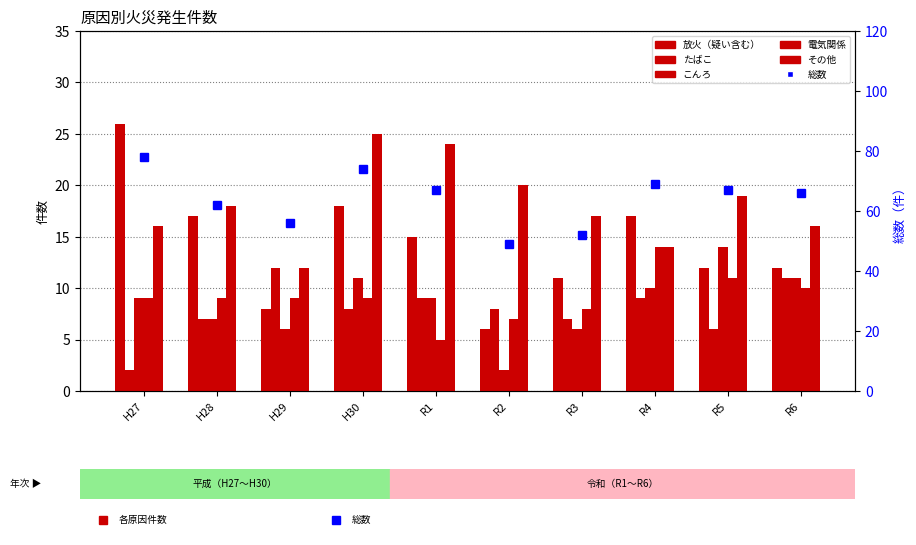

Between R6 and H29, which is larger?

R6